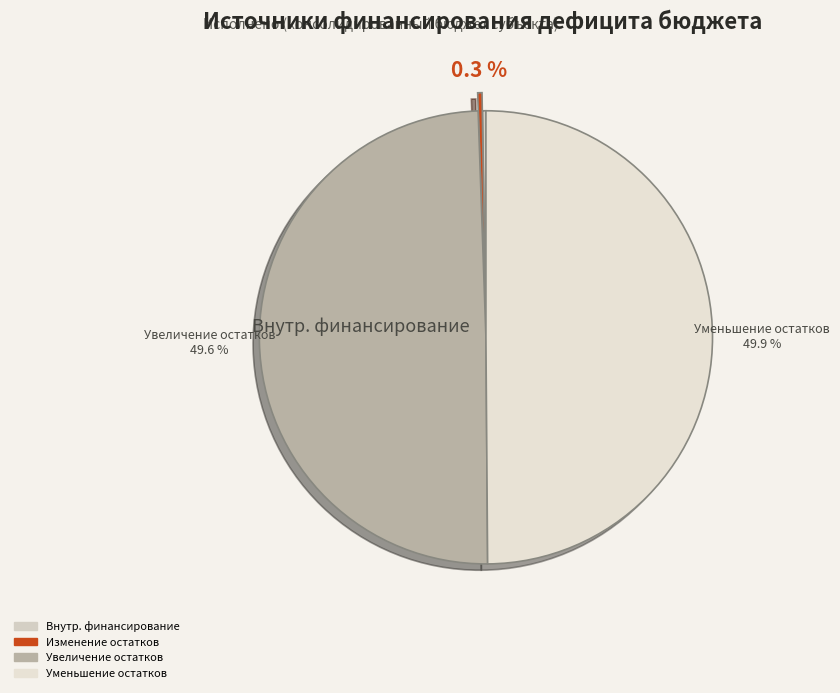

Which category has the biggest portion of the pie?

уменьшение остатков средств, всего